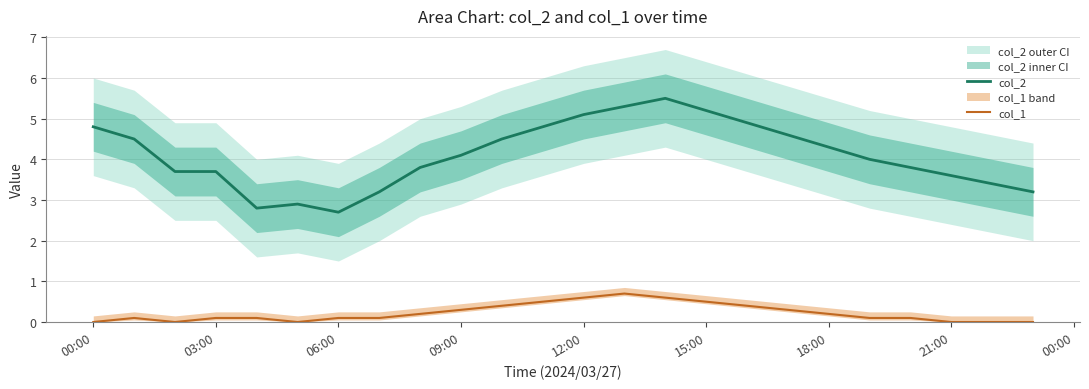

Is it true that col_2 equals 2.8 at 15:00?

False